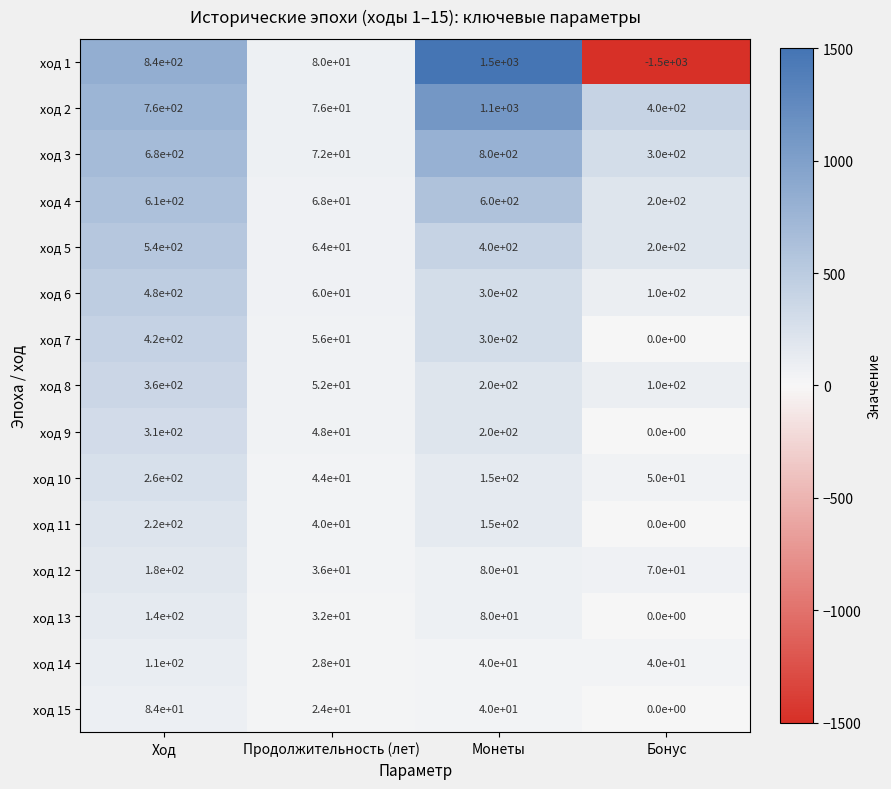

Which series has the widest spread of values?

ход 1